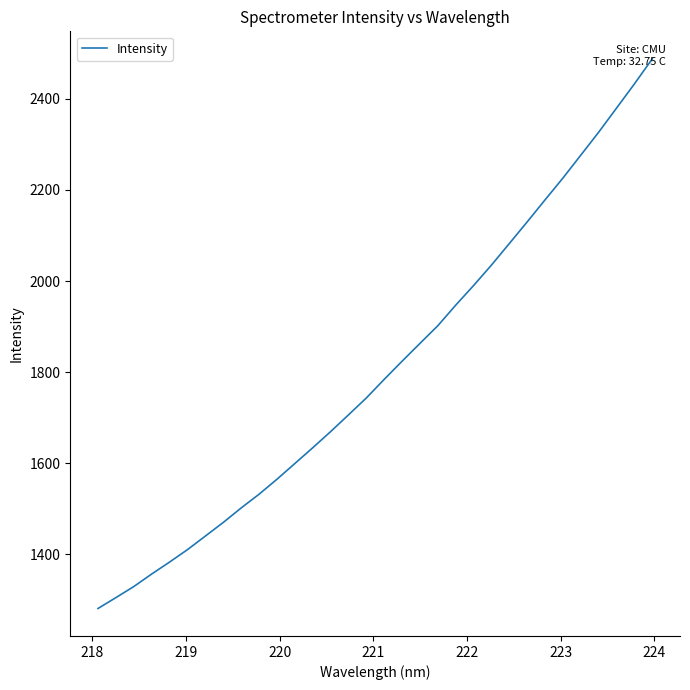

What is the difference between the maximum and minimum values?

1206.1